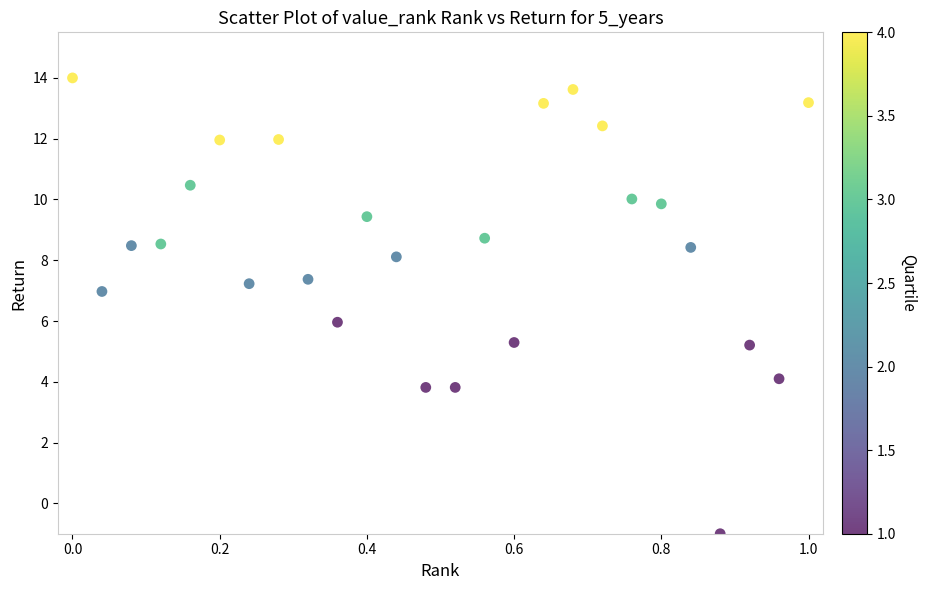

What is the range of X values (max minus min)?

1.0